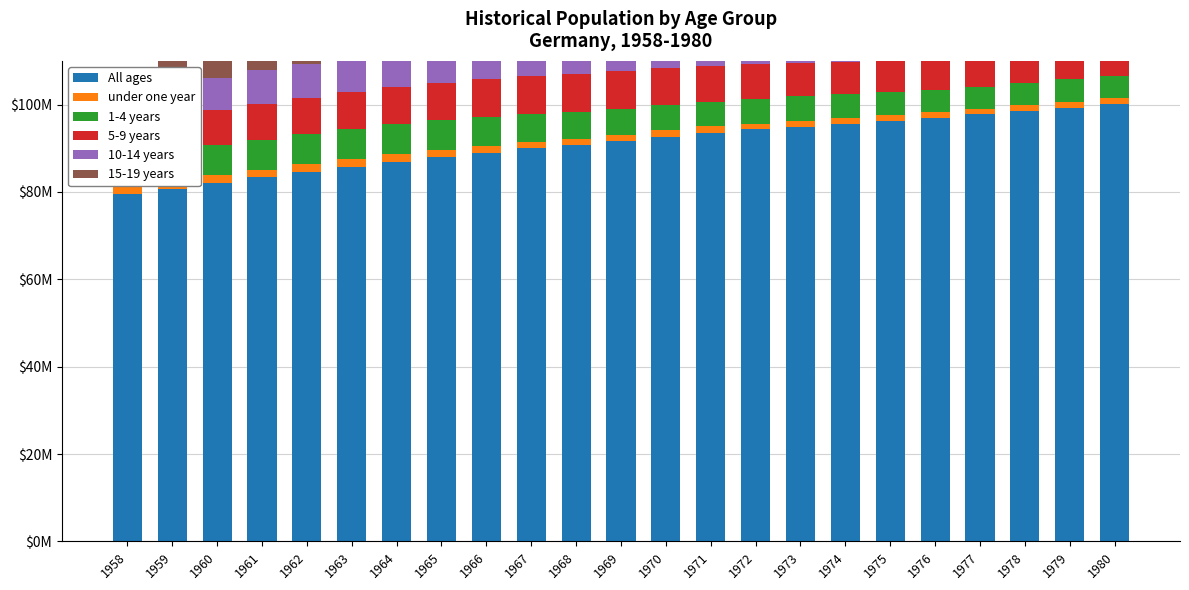

What is the difference between the maximum and minimum values in the 1-4 years series?

1924587